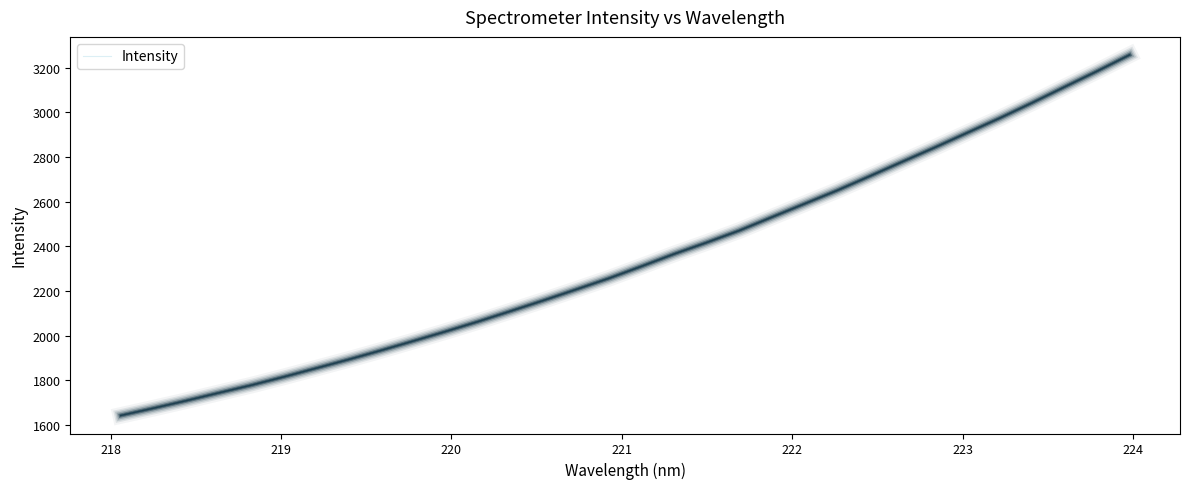

What is the greatest value displayed?

3256.5